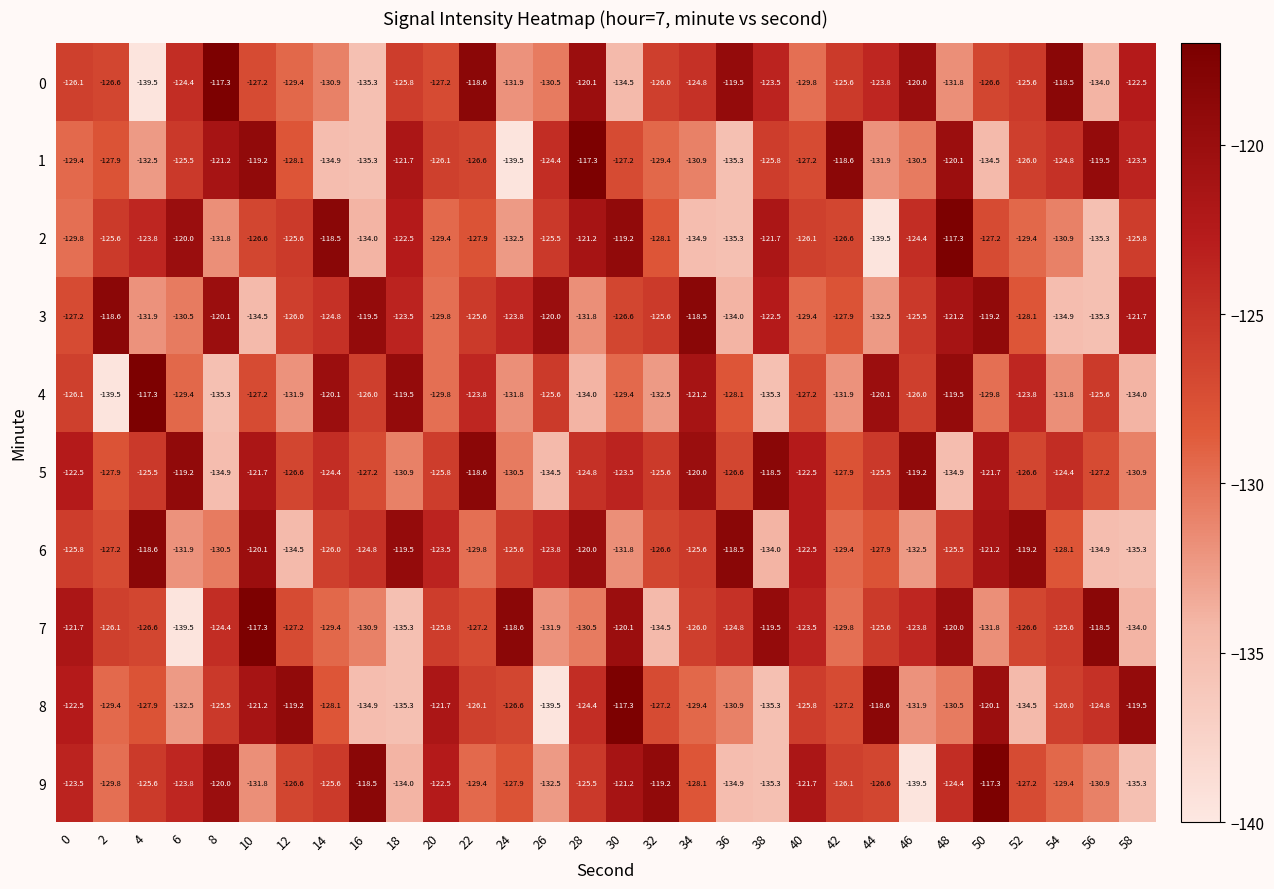

How many distinct data groups are displayed?

10